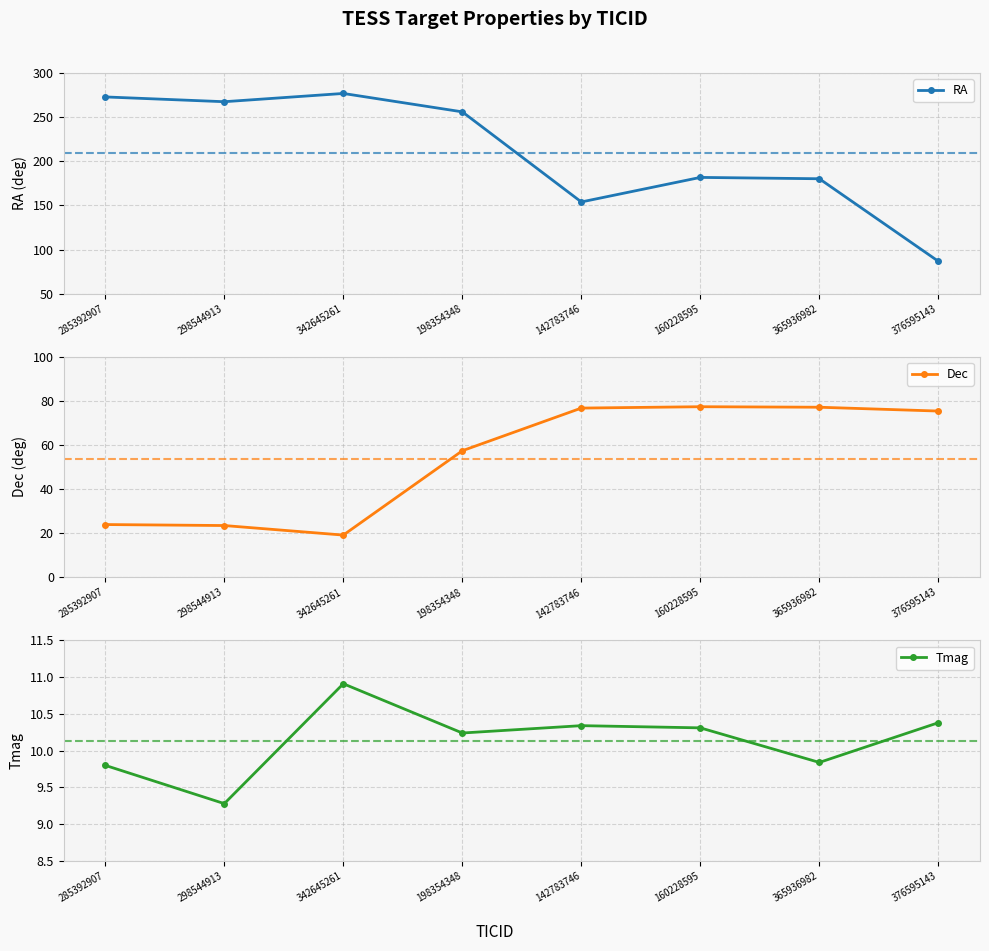

What is the label of the 3rd point from the right?

160228595